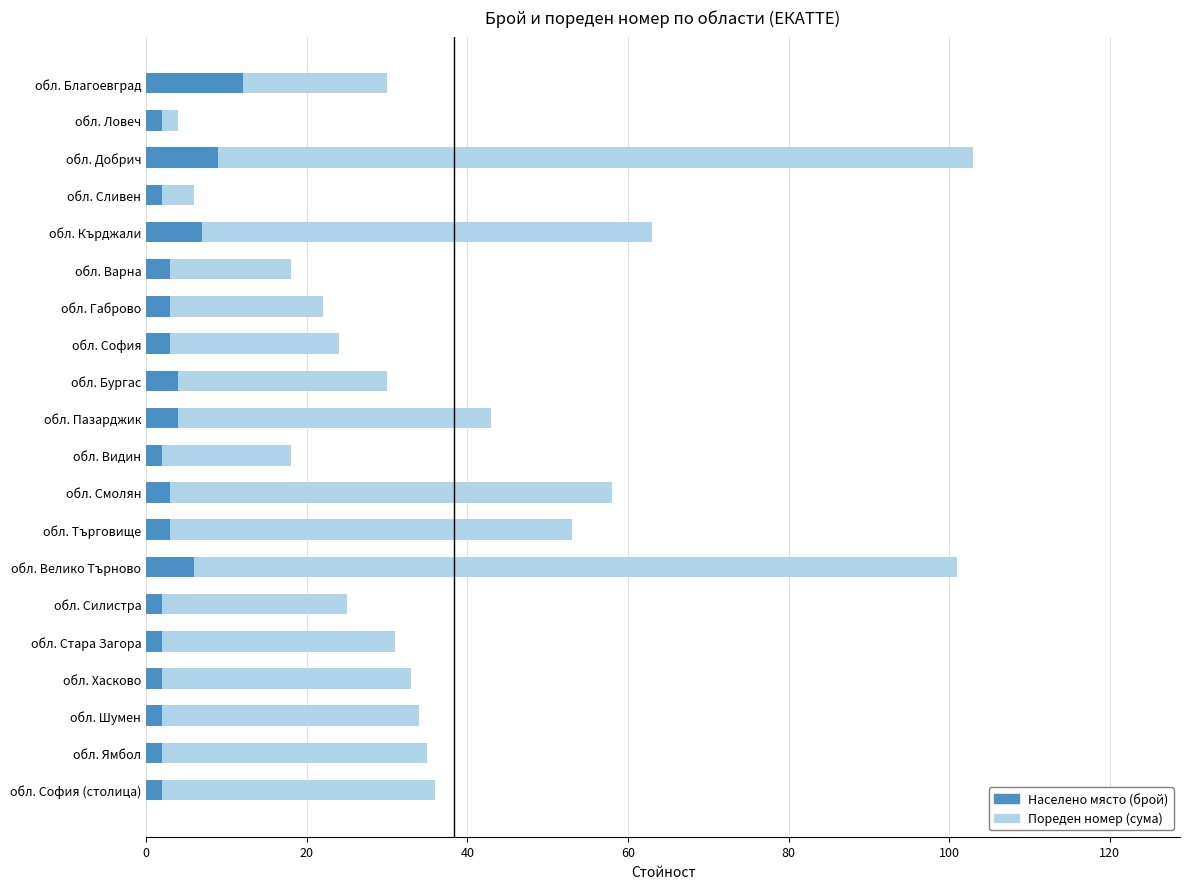

What is the average value of the Населено място (брой) series?

4